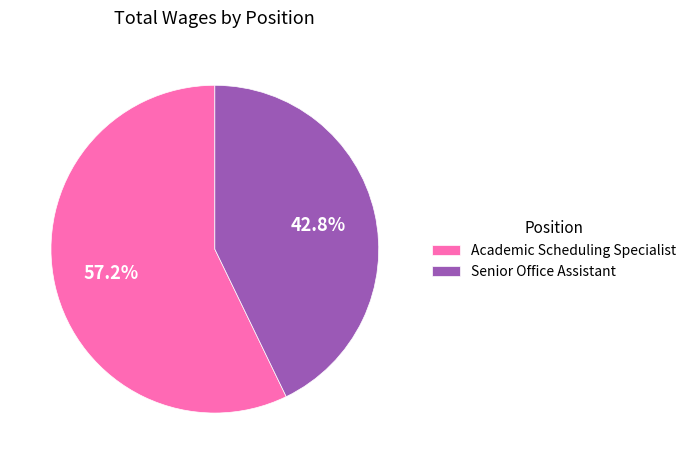

Which slice is the largest?

Academic Scheduling Specialist